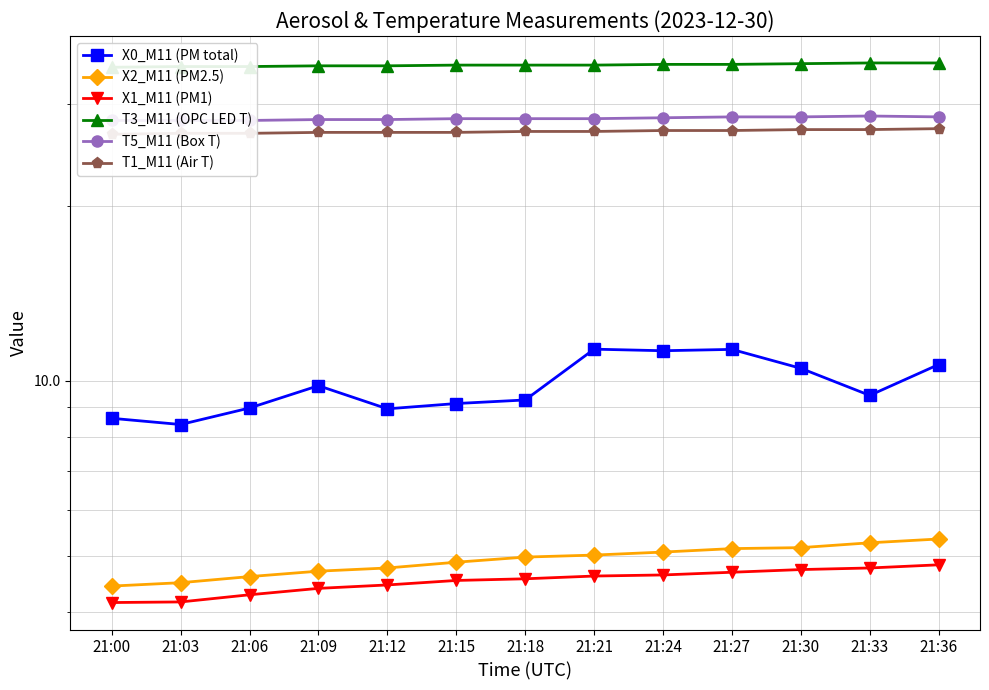

True or false: T5_M11 (Box T) and T3_M11 (OPC LED T) intersect in this chart.

False